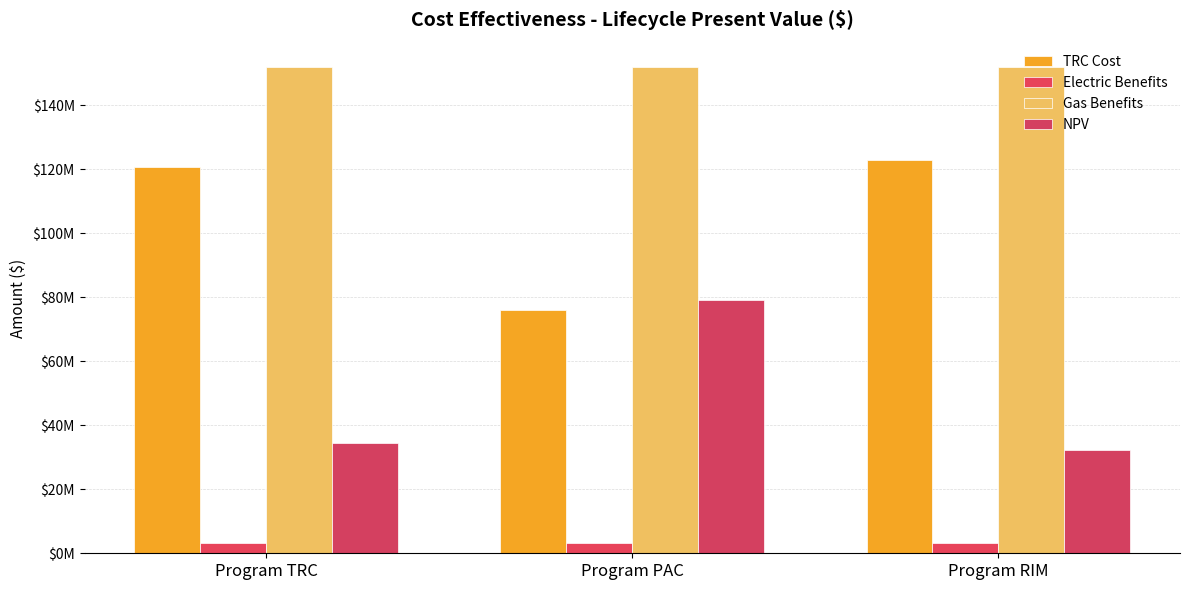

What is the label of the 1st bar from the left?

Program TRC